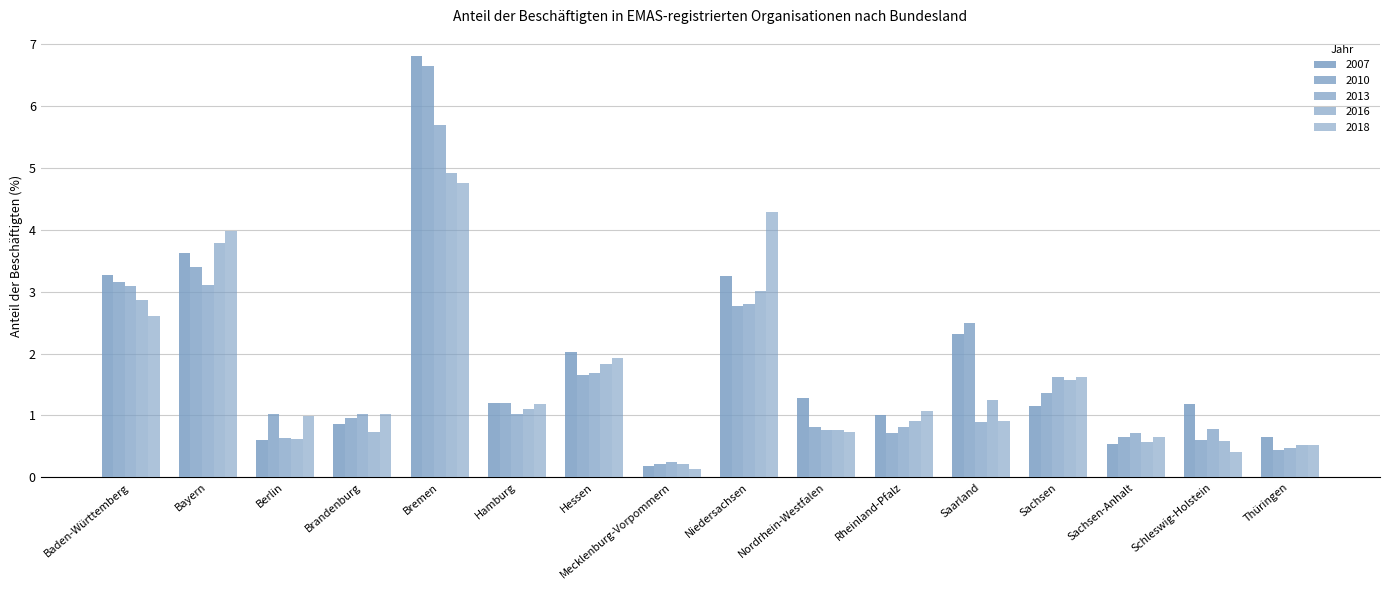

Reading left to right, list all the values displayed in this chart.

2007: Baden-Württemberg=3.3	Bayern=3.6	Berlin=0.6	Brandenburg=0.9	Bremen=6.8	Hamburg=1.2	Hessen=2.0	Mecklenburg-Vorpommern=0.2	Niedersachsen=3.2	Nordrhein-Westfalen=1.3	Rheinland-Pfalz=1.0	Saarland=2.3	Sachsen=1.2	Sachsen-Anhalt=0.5	Schleswig-Holstein=1.2	Thüringen=0.7
2010: Baden-Württemberg=3.2	Bayern=3.4	Berlin=1.0	Brandenburg=1.0	Bremen=6.6	Hamburg=1.2	Hessen=1.6	Mecklenburg-Vorpommern=0.2	Niedersachsen=2.8	Nordrhein-Westfalen=0.8	Rheinland-Pfalz=0.7	Saarland=2.5	Sachsen=1.4	Sachsen-Anhalt=0.7	Schleswig-Holstein=0.6	Thüringen=0.4
2013: Baden-Württemberg=3.1	Bayern=3.1	Berlin=0.6	Brandenburg=1.0	Bremen=5.7	Hamburg=1.0	Hessen=1.7	Mecklenburg-Vorpommern=0.2	Niedersachsen=2.8	Nordrhein-Westfalen=0.8	Rheinland-Pfalz=0.8	Saarland=0.9	Sachsen=1.6	Sachsen-Anhalt=0.7	Schleswig-Holstein=0.8	Thüringen=0.5
2016: Baden-Württemberg=2.9	Bayern=3.8	Berlin=0.6	Brandenburg=0.7	Bremen=4.9	Hamburg=1.1	Hessen=1.8	Mecklenburg-Vorpommern=0.2	Niedersachsen=3.0	Nordrhein-Westfalen=0.8	Rheinland-Pfalz=0.9	Saarland=1.2	Sachsen=1.6	Sachsen-Anhalt=0.6	Schleswig-Holstein=0.6	Thüringen=0.5
2018: Baden-Württemberg=2.6	Bayern=4.0	Berlin=1.0	Brandenburg=1.0	Bremen=4.8	Hamburg=1.2	Hessen=1.9	Mecklenburg-Vorpommern=0.1	Niedersachsen=4.3	Nordrhein-Westfalen=0.7	Rheinland-Pfalz=1.1	Saarland=0.9	Sachsen=1.6	Sachsen-Anhalt=0.7	Schleswig-Holstein=0.4	Thüringen=0.5